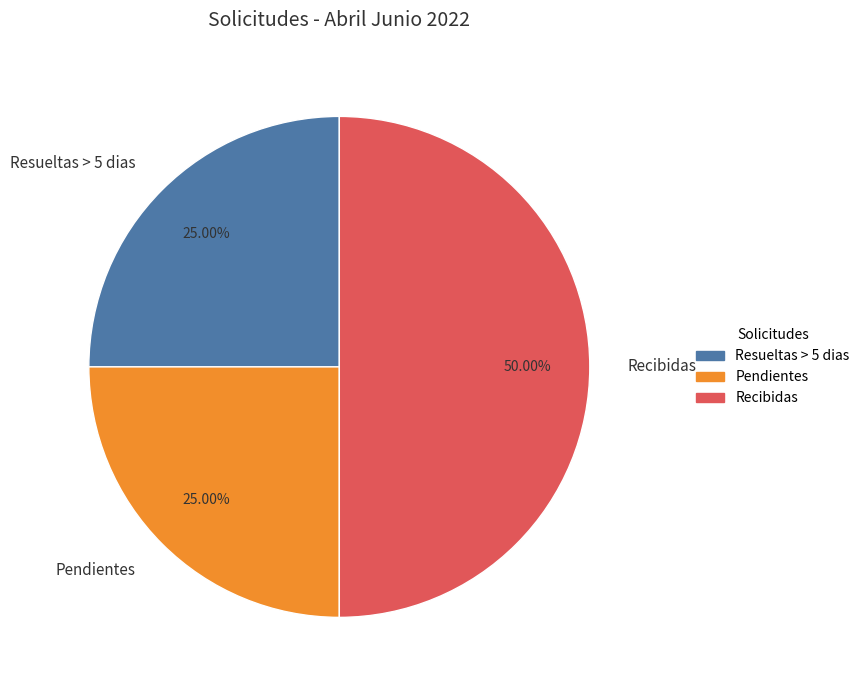

Which category has the biggest portion of the pie?

Recibidas